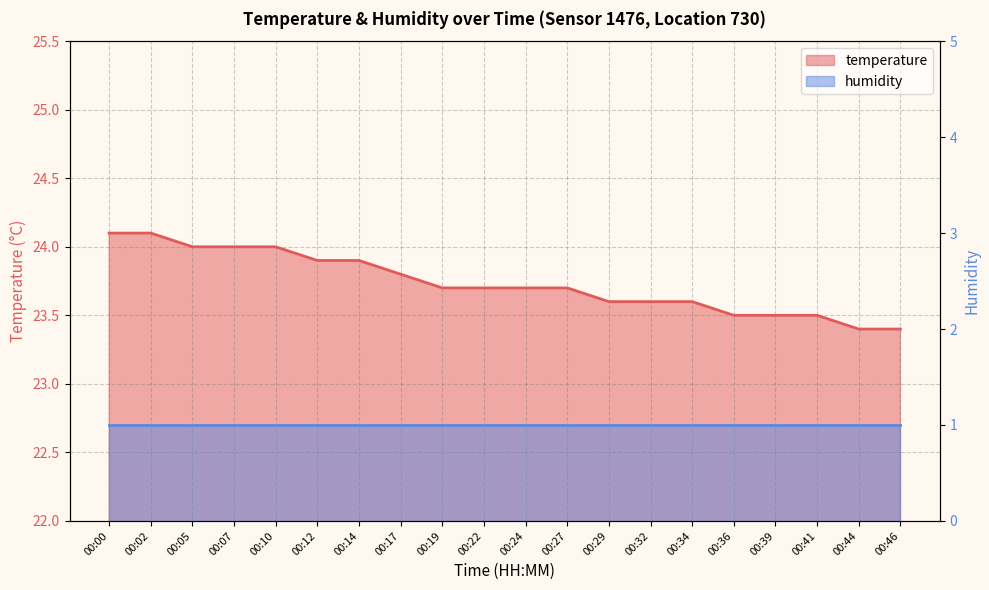

Rank the categories by value from lowest to highest.

00:44, 00:46, 00:36, 00:39, 00:41, 00:29, 00:32, 00:34, 00:19, 00:22, 00:24, 00:27, 00:17, 00:12, 00:14, 00:05, 00:07, 00:10, 00:00, 00:02